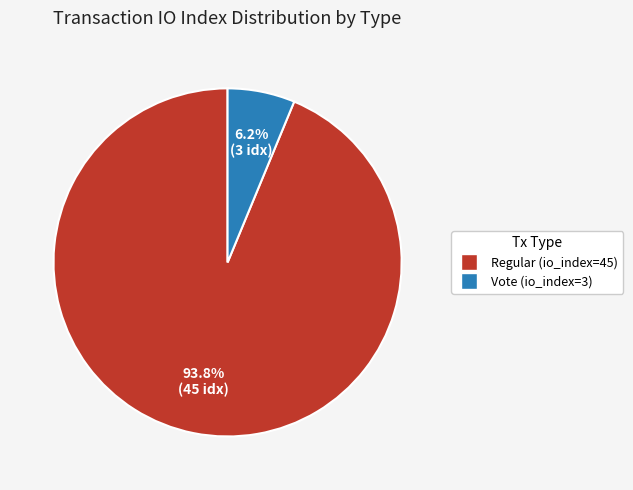

How many segments does this pie chart have?

2